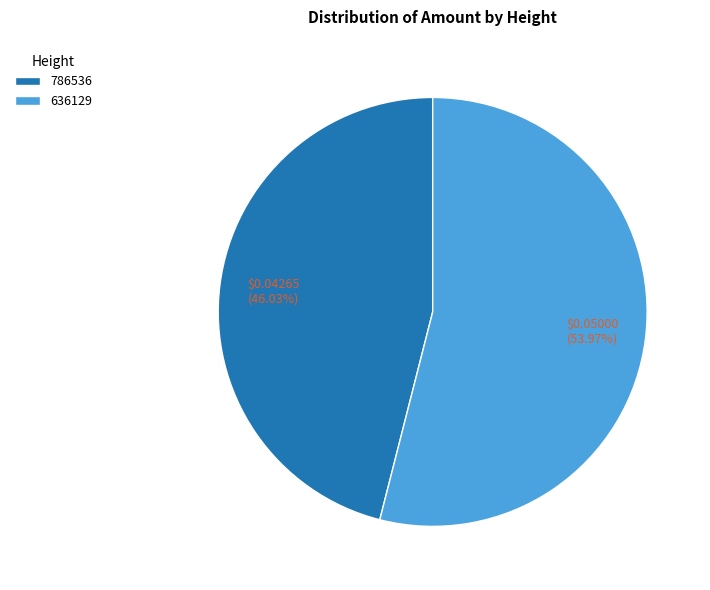

To the nearest percent, what portion does 636129 represent?

54%